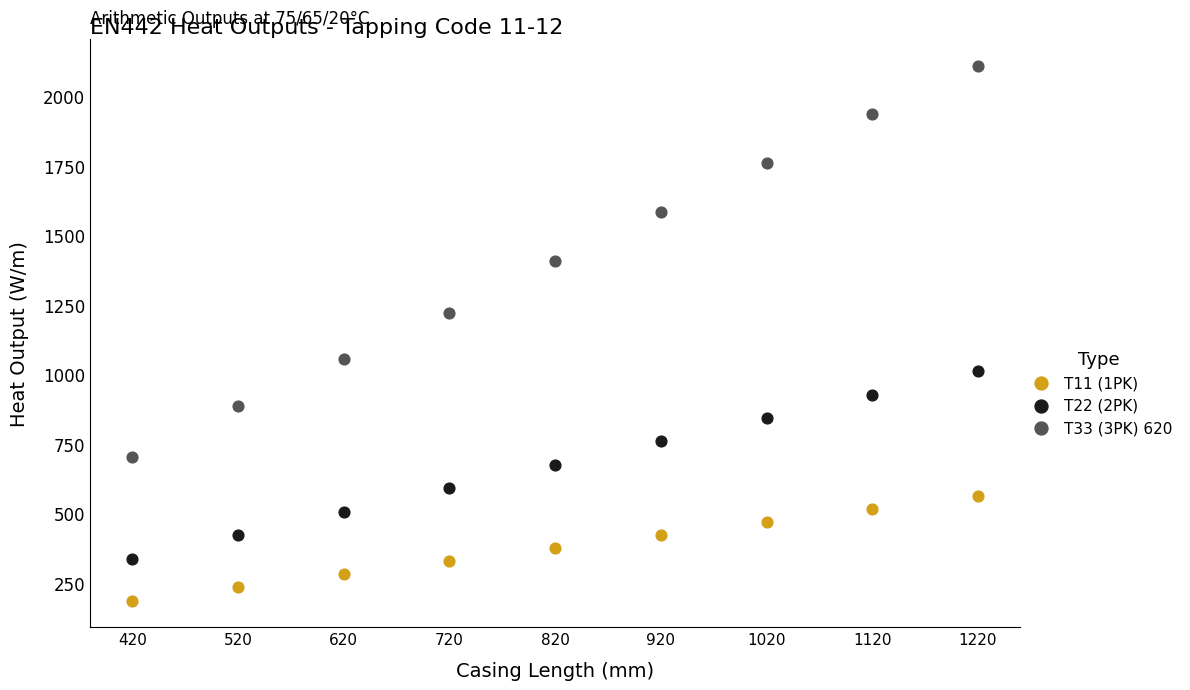

Across all data points, what is the range of X values (max minus min)?

800